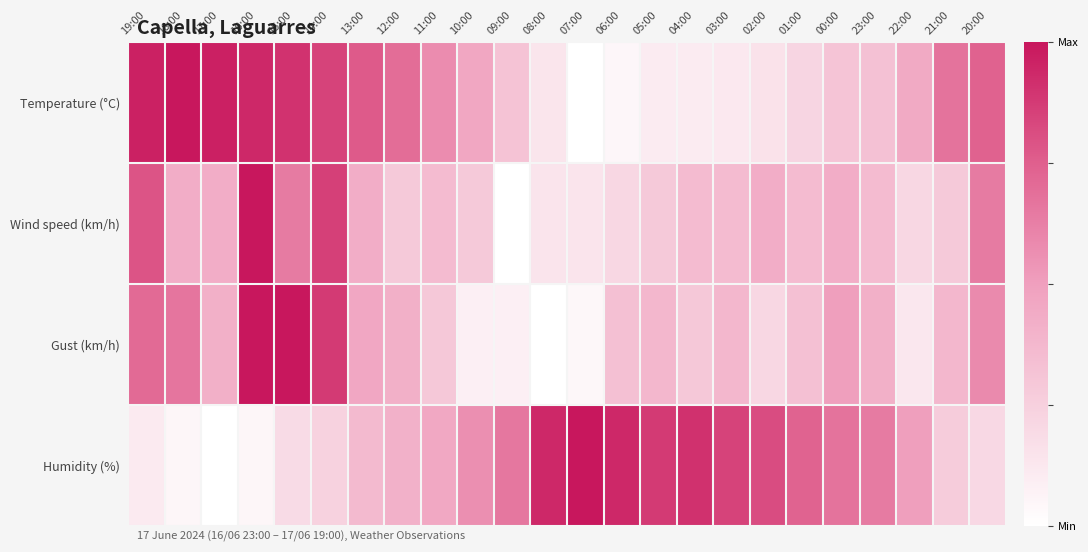

At which category is the sum across all series the highest?

16:00